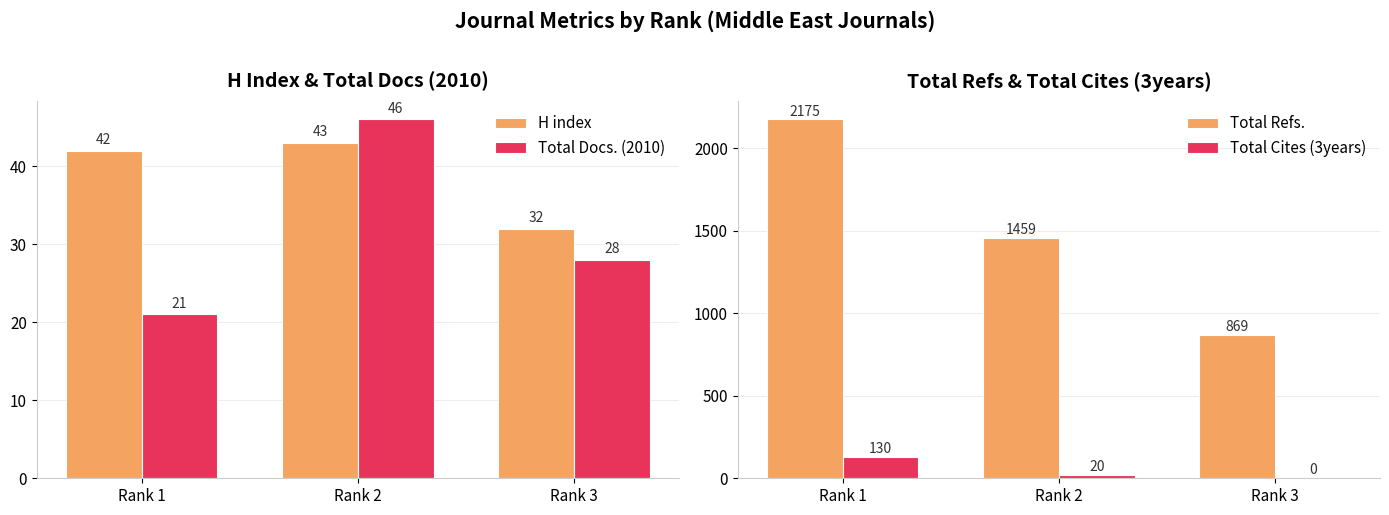

Reading left to right, list all the values displayed in this chart.

H index: 42	43	32
Total Docs. (2010): 21	46	28
Total Refs.: 2175	1459	869
Total Cites (3years): 130	20	0